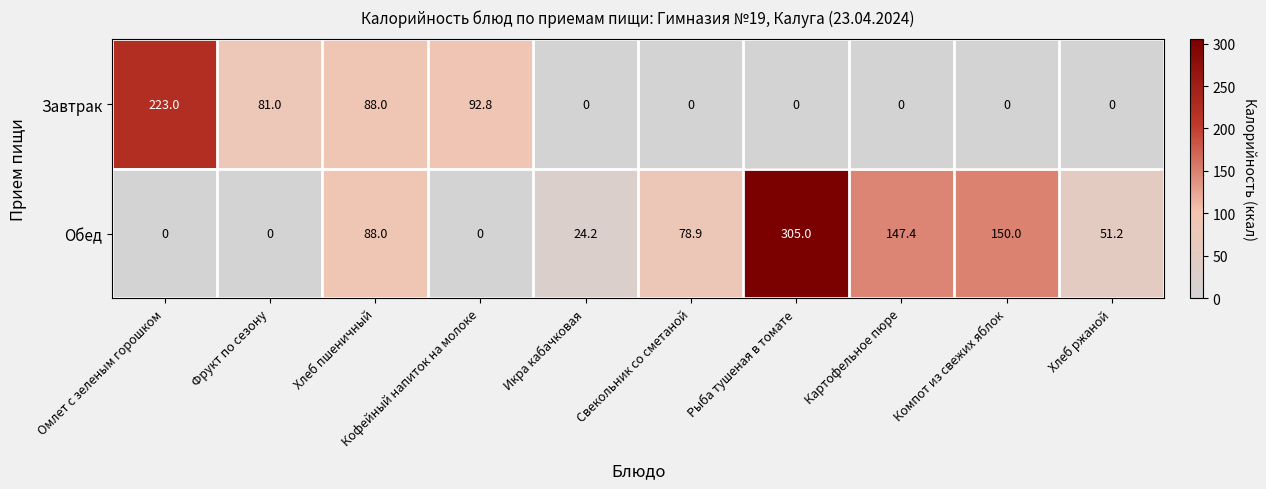

How many values in Обед are above zero?

7